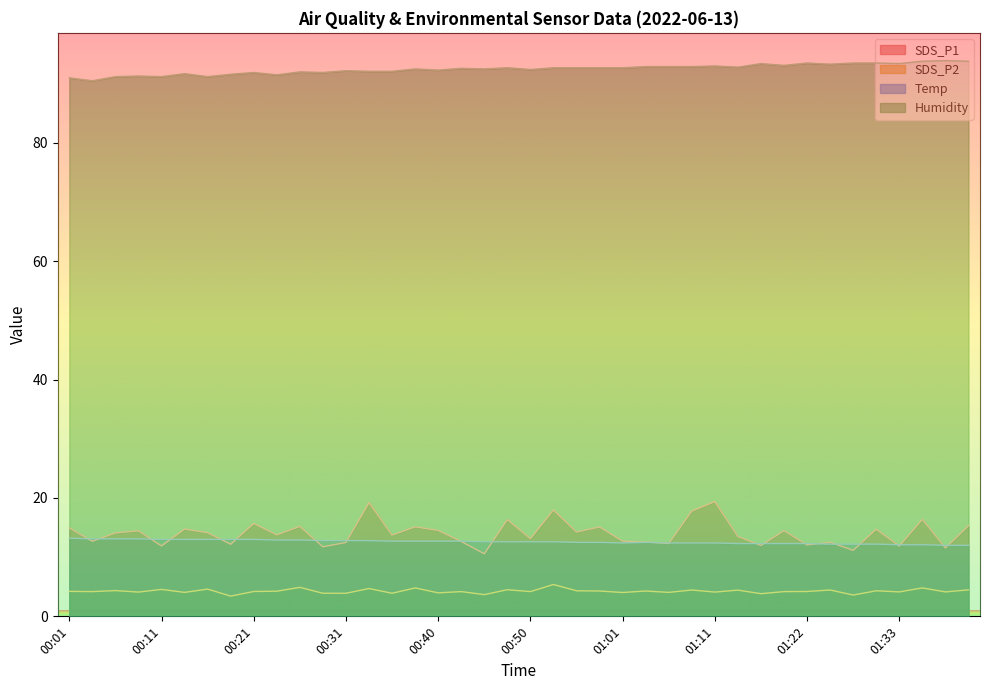

At which category does SDS_P2 reach its first local peak?

00:06